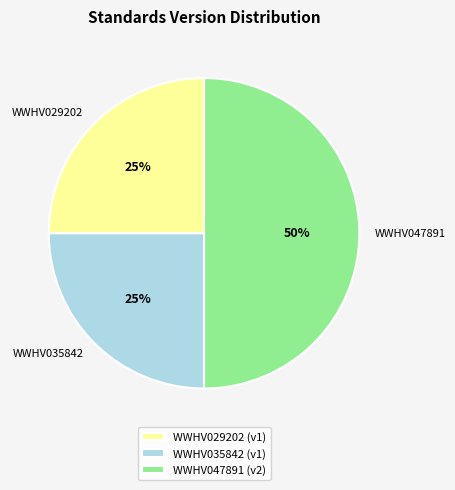

To the nearest percent, what percentage of the pie is WWHV029202?

25%